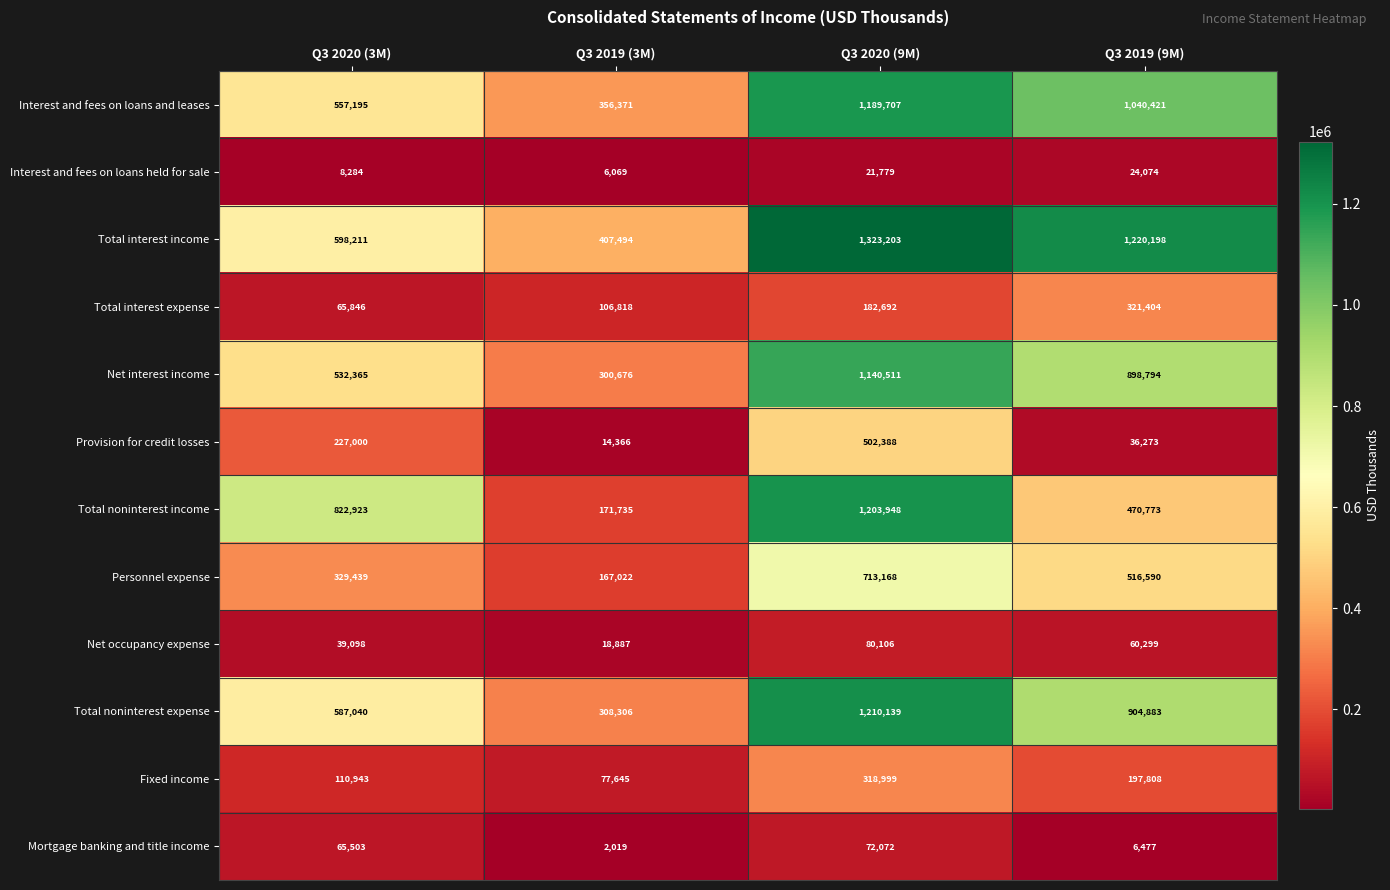

Count the number of categories in the chart.

4